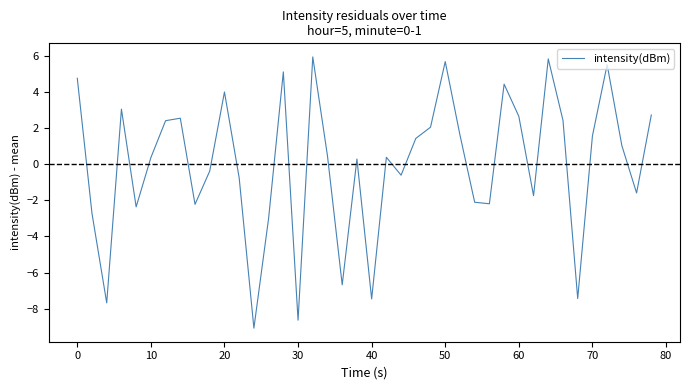

What is the minimum value shown in the chart?

-9.1